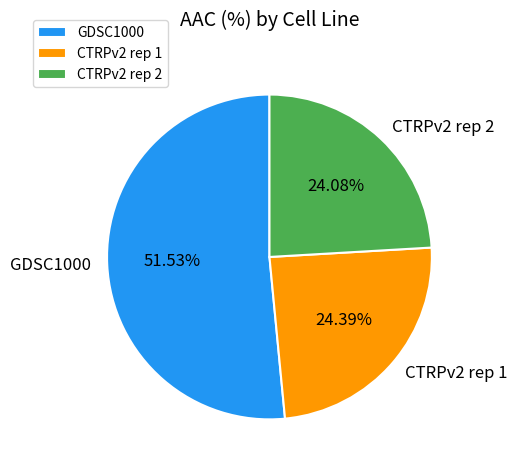

Do CTRPv2 rep 1 and CTRPv2 rep 2 together represent more than half of the pie?

No